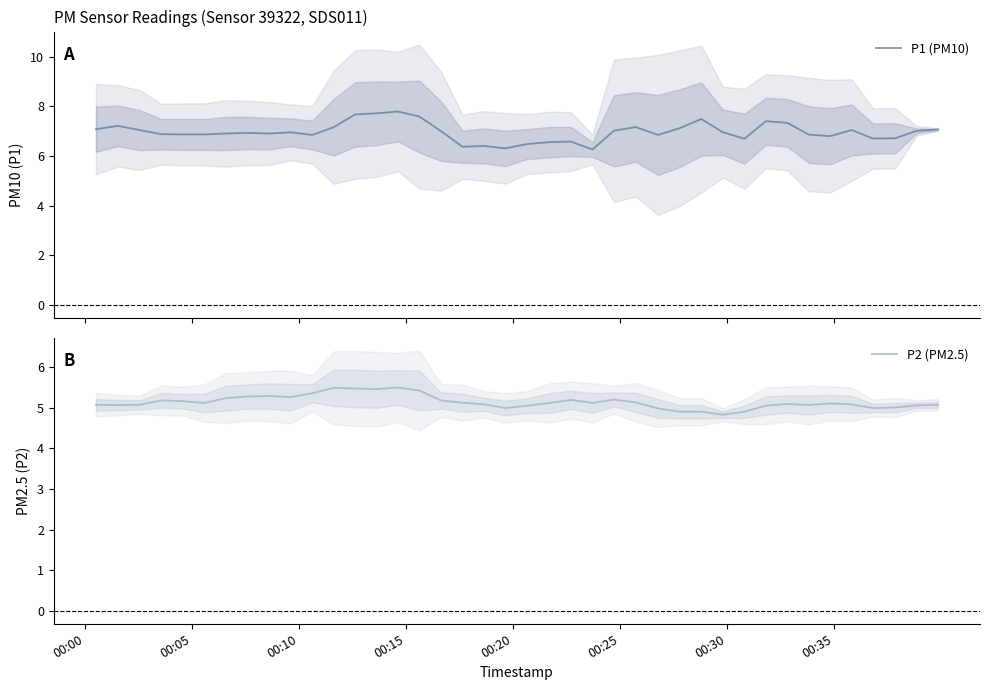

Reading left to right, extract all data points from this chart.

P1 (PM10): 7.1	7.2	7.0	6.9	6.9	6.9	6.9	6.9	6.9	7.0	6.8	7.2	7.7	7.7	7.8	7.6	7.0	6.4	6.4	6.3	6.5	6.6	6.6	6.3	7.0	7.2	6.8	7.1	7.5	7.0	6.7	7.4	7.3	6.9	6.8	7.0	6.7	6.7	7.0	7.1
P2 (PM2.5): 5.1	5.1	5.1	5.2	5.2	5.1	5.2	5.3	5.3	5.3	5.4	5.5	5.5	5.5	5.5	5.4	5.2	5.1	5.1	5.0	5.1	5.1	5.2	5.1	5.2	5.1	5.0	4.9	4.9	4.8	4.9	5.1	5.1	5.1	5.1	5.1	5.0	5.0	5.1	5.1